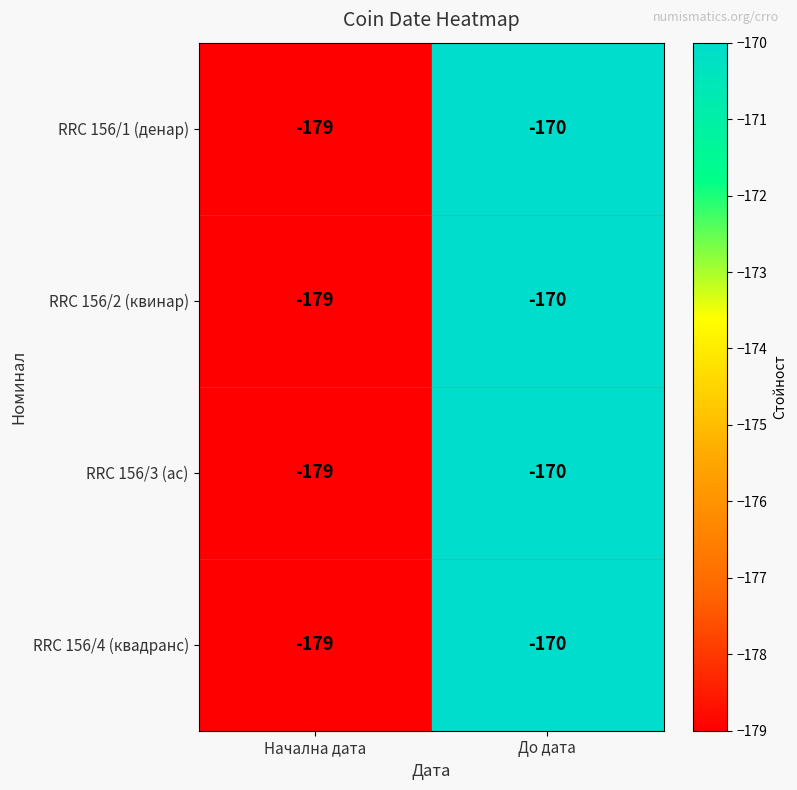

What is the average value of the RRC 156/3 (ас) series?

-174